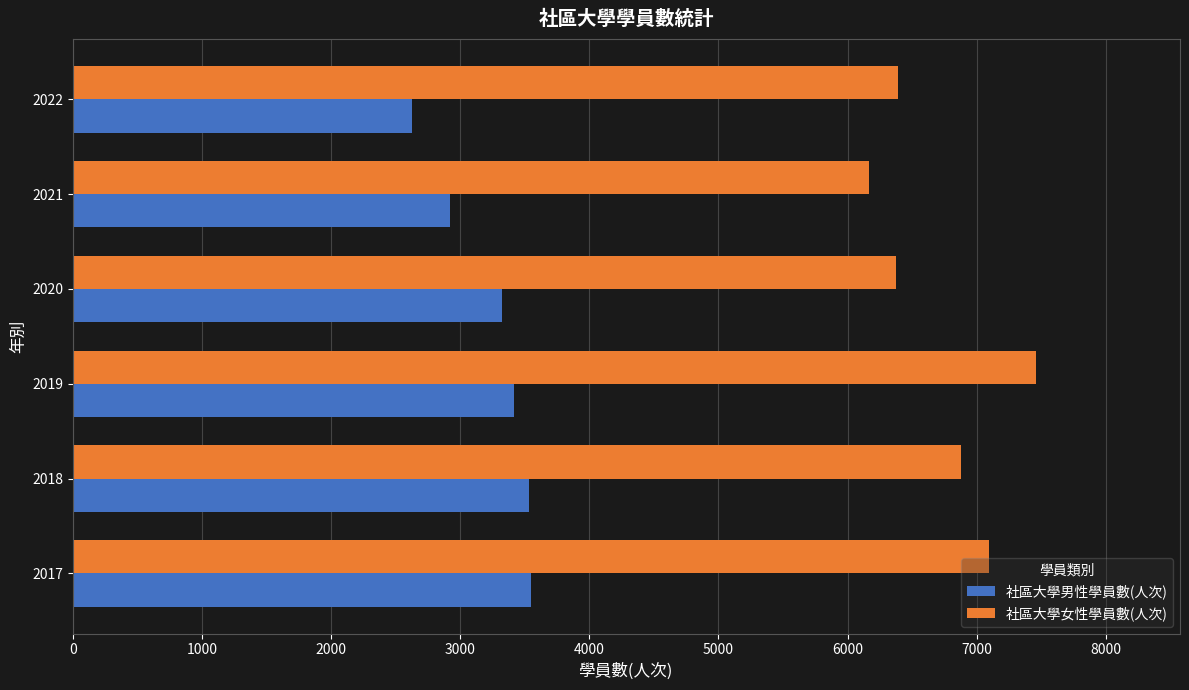

What is the average value of the 社區大學男性學員數(人次) series?

3226